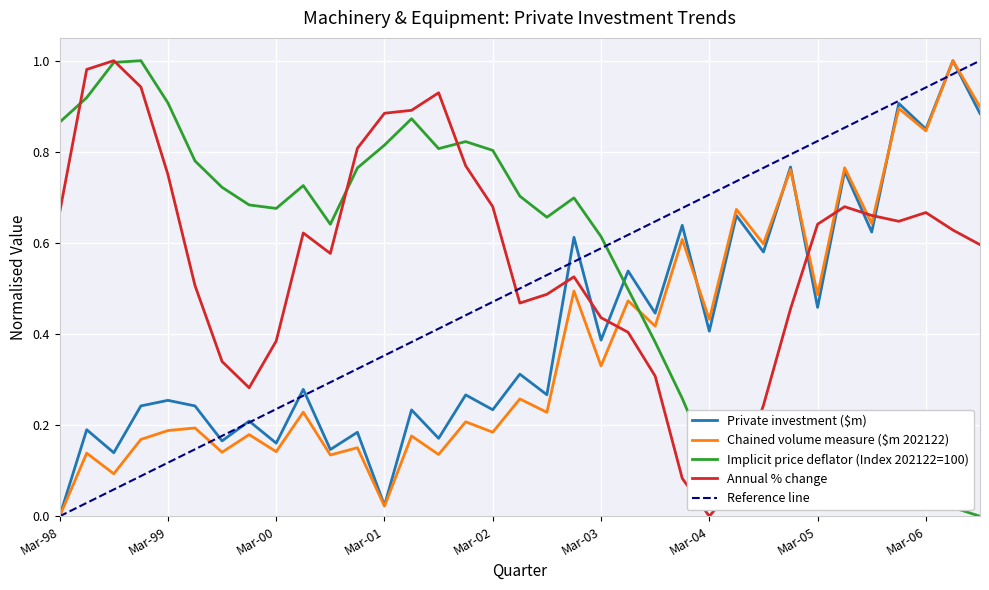

What is the sum of all Implicit price deflator (Index 202122=100) values?

18.4